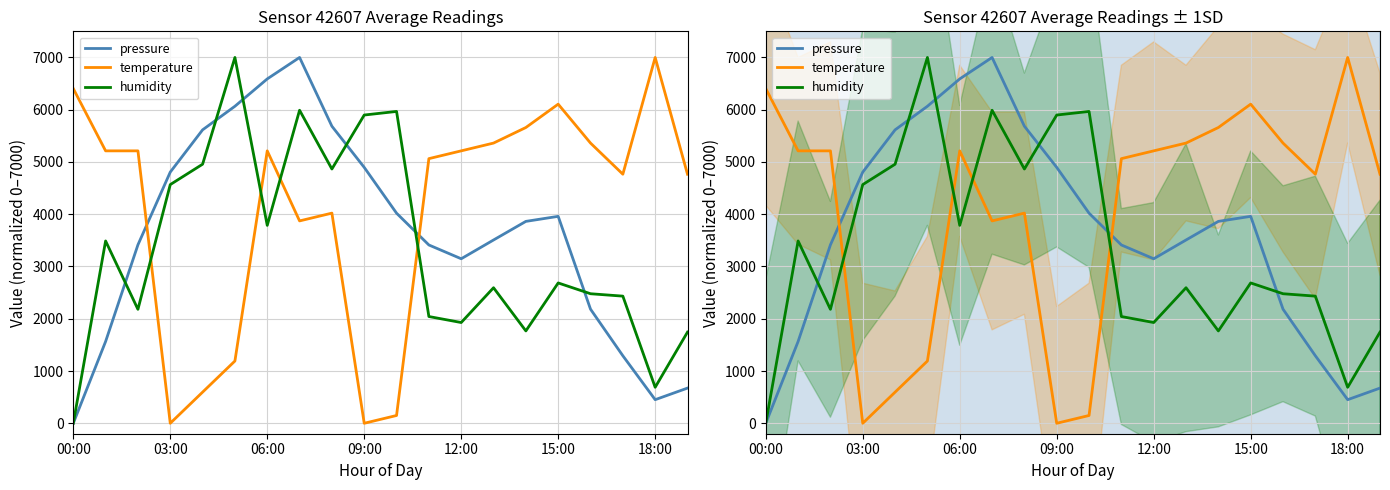

What is the label of the 12th point from the left?

11